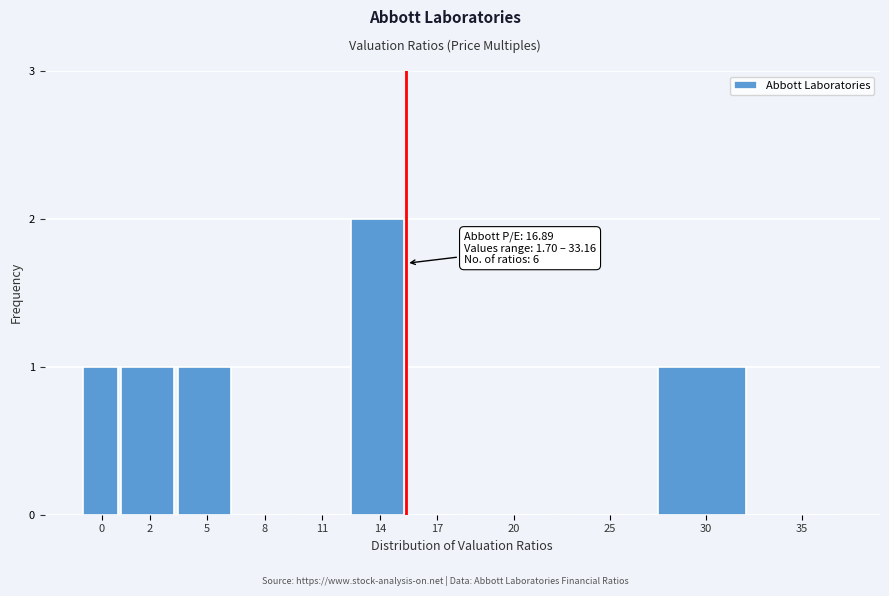

Reading left to right, what are all the values shown in this chart?

0=1	2=1	5=1	8=0	11=0	14=2	17=0	20=0	25=0	30=1	35=0